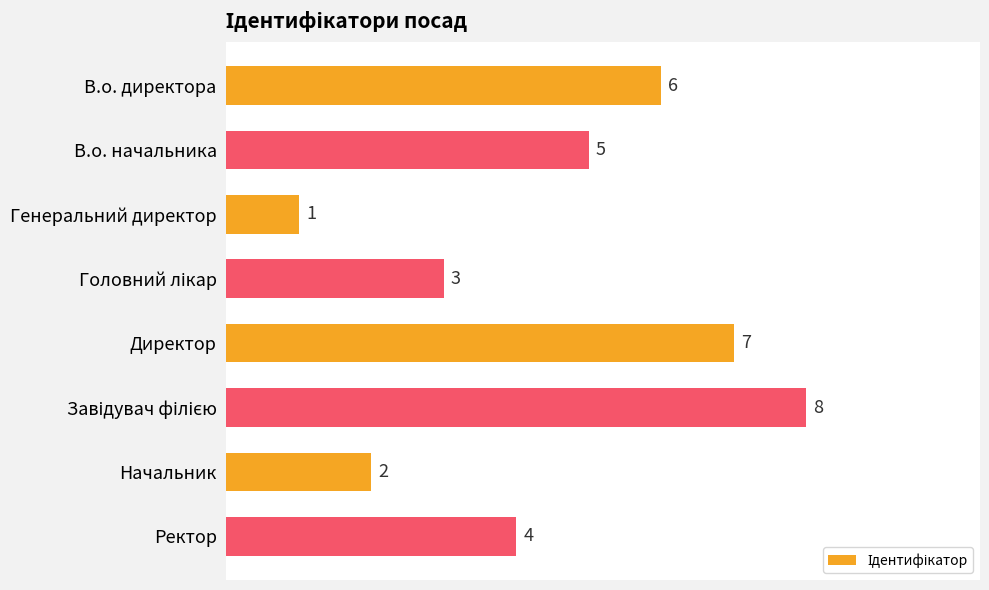

The value at Начальник is 1. True or false?

False